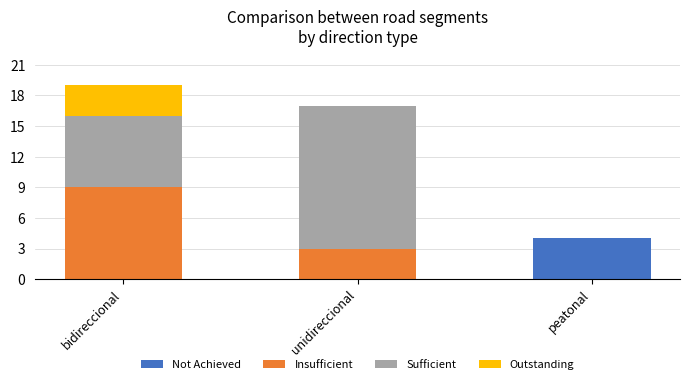

What is the sum of all Not Achieved values?

4